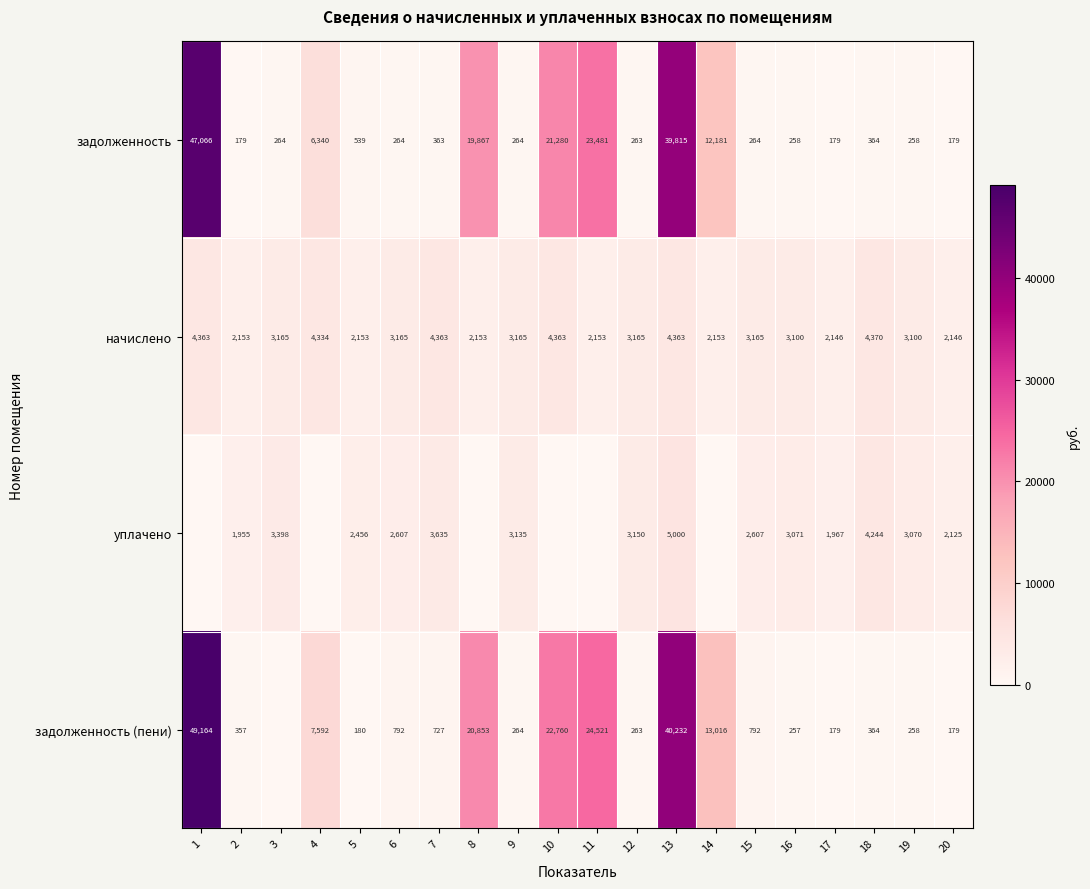

What is the sum of the начислено values at 11 and 9?

5318